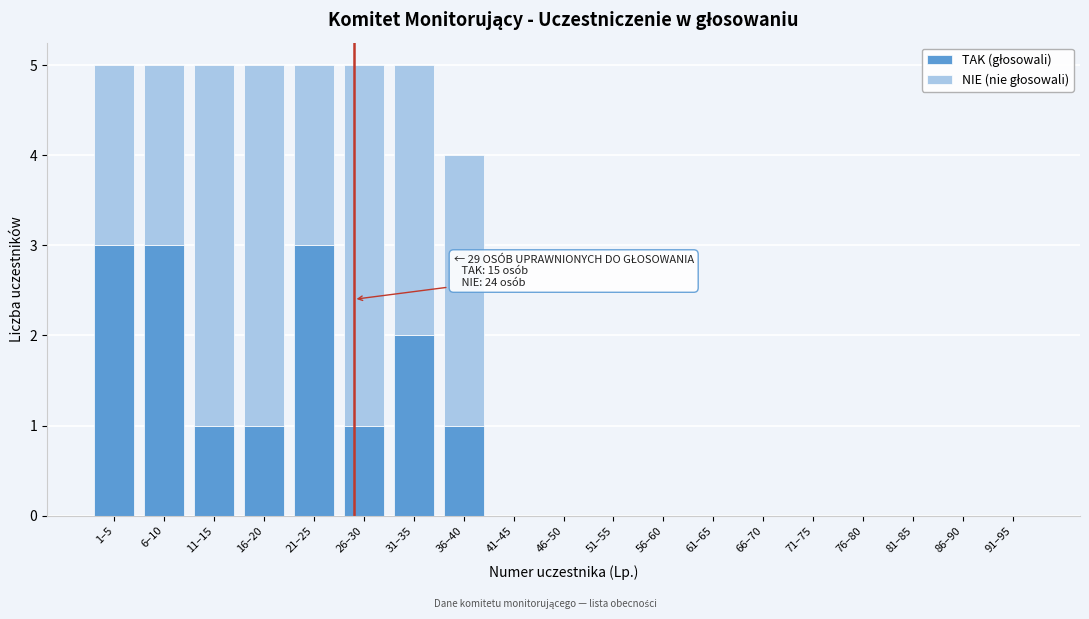

What is the total value across all series at 21–25?

5